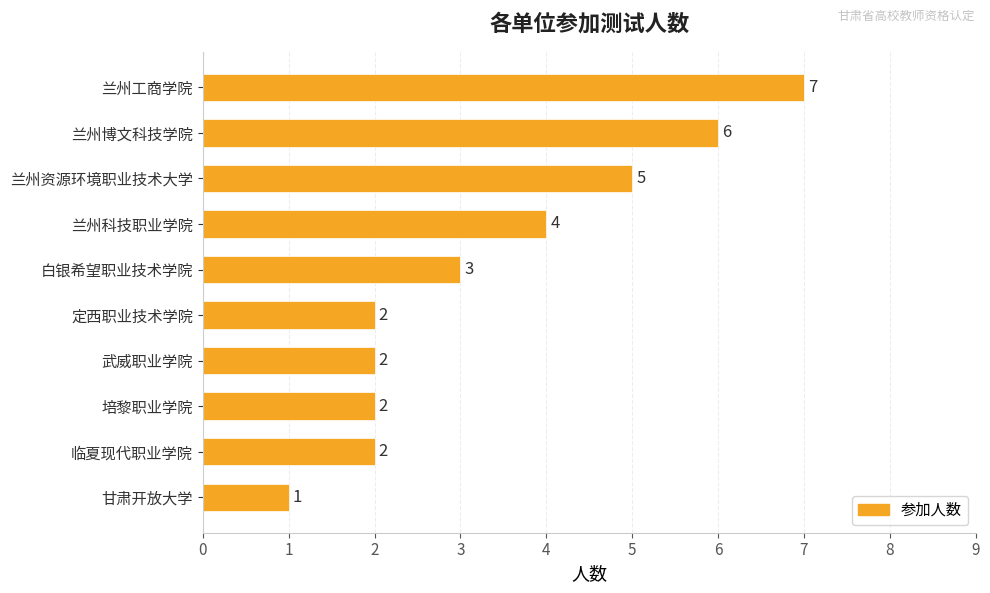

The chart shows a value of 3 at 兰州资源环境职业技术大学. True or false?

False